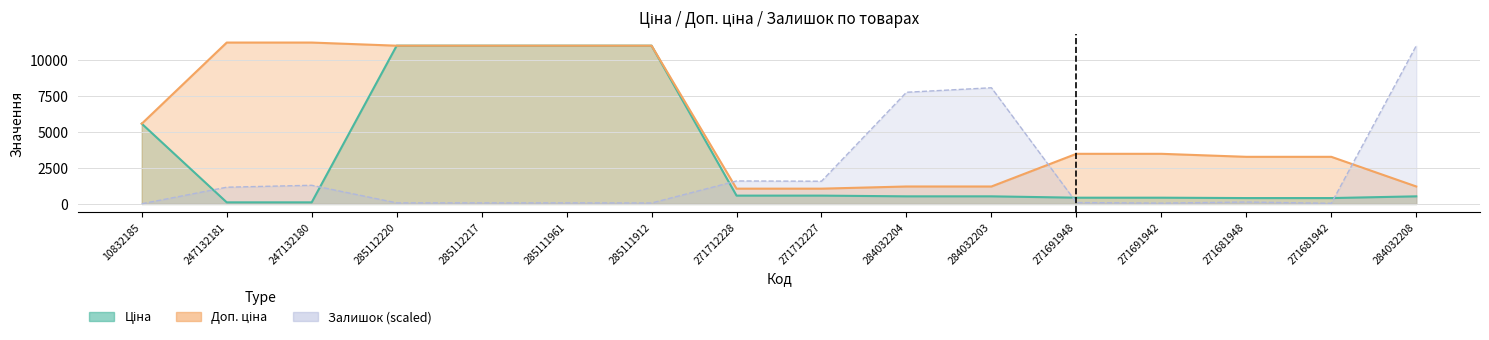

What is the spread (max minus min) of values at 285111912?

10897.5